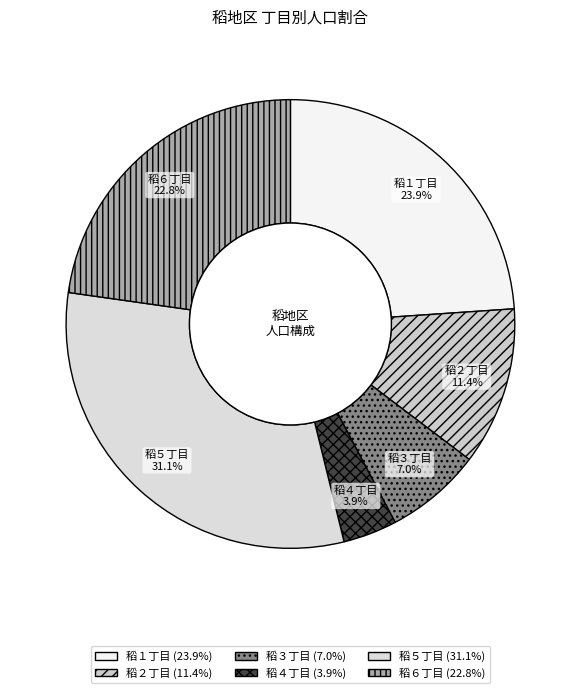

How many segments does this pie chart have?

6